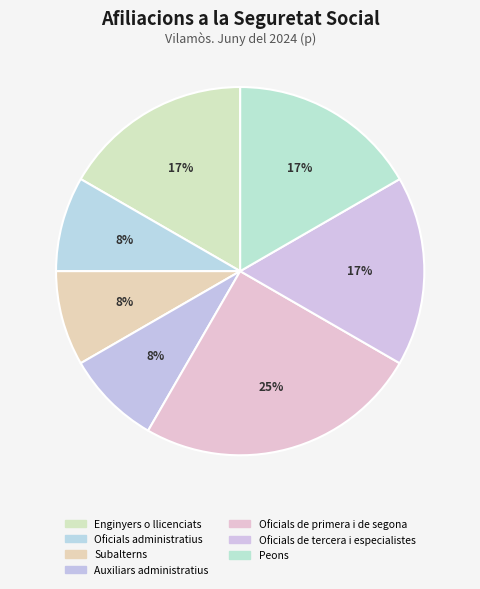

What percentage is the Subalterns slice, to the nearest percent?

8%